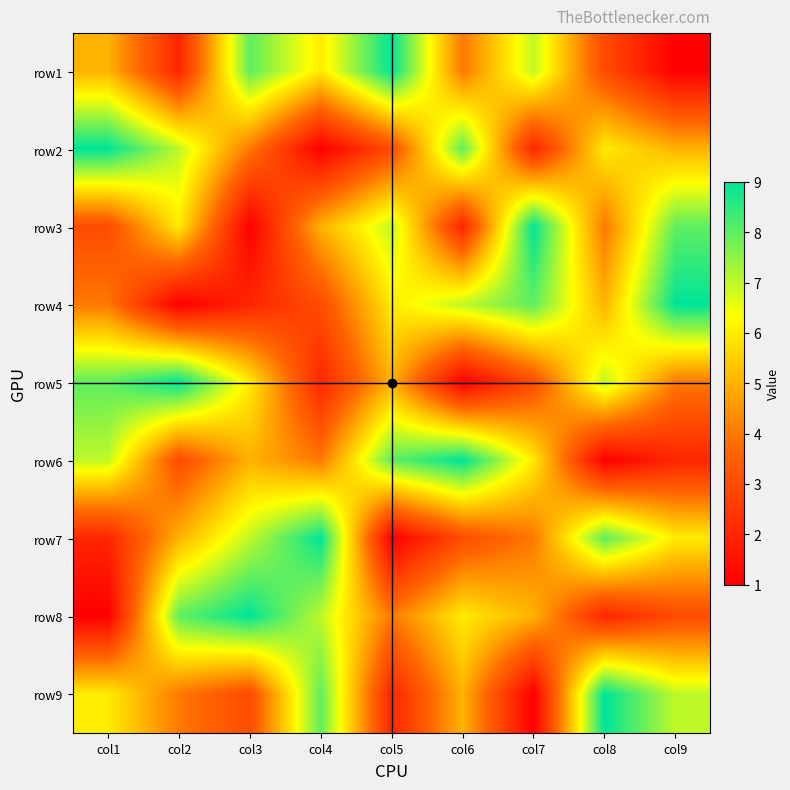

What is the total value across all series at col4?

45